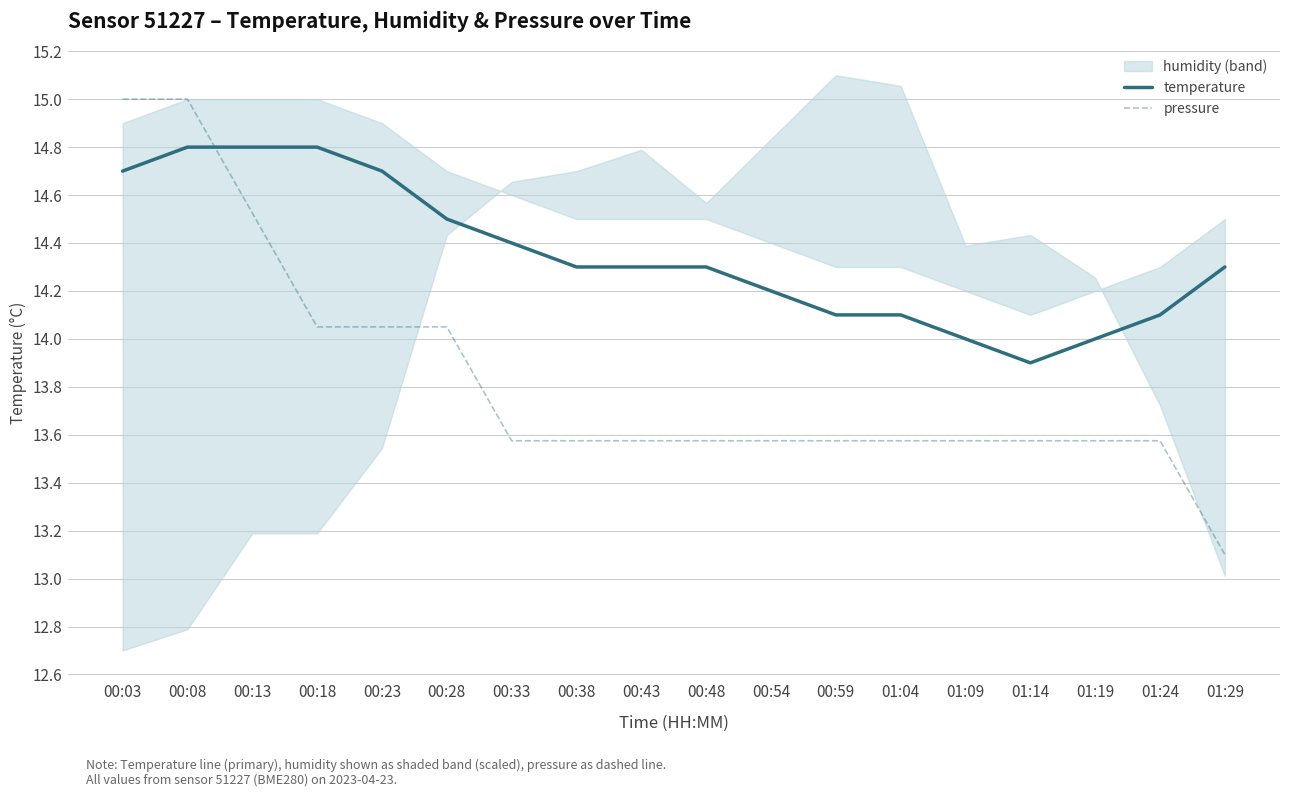

Which series has the largest range (max minus min)?

pressure